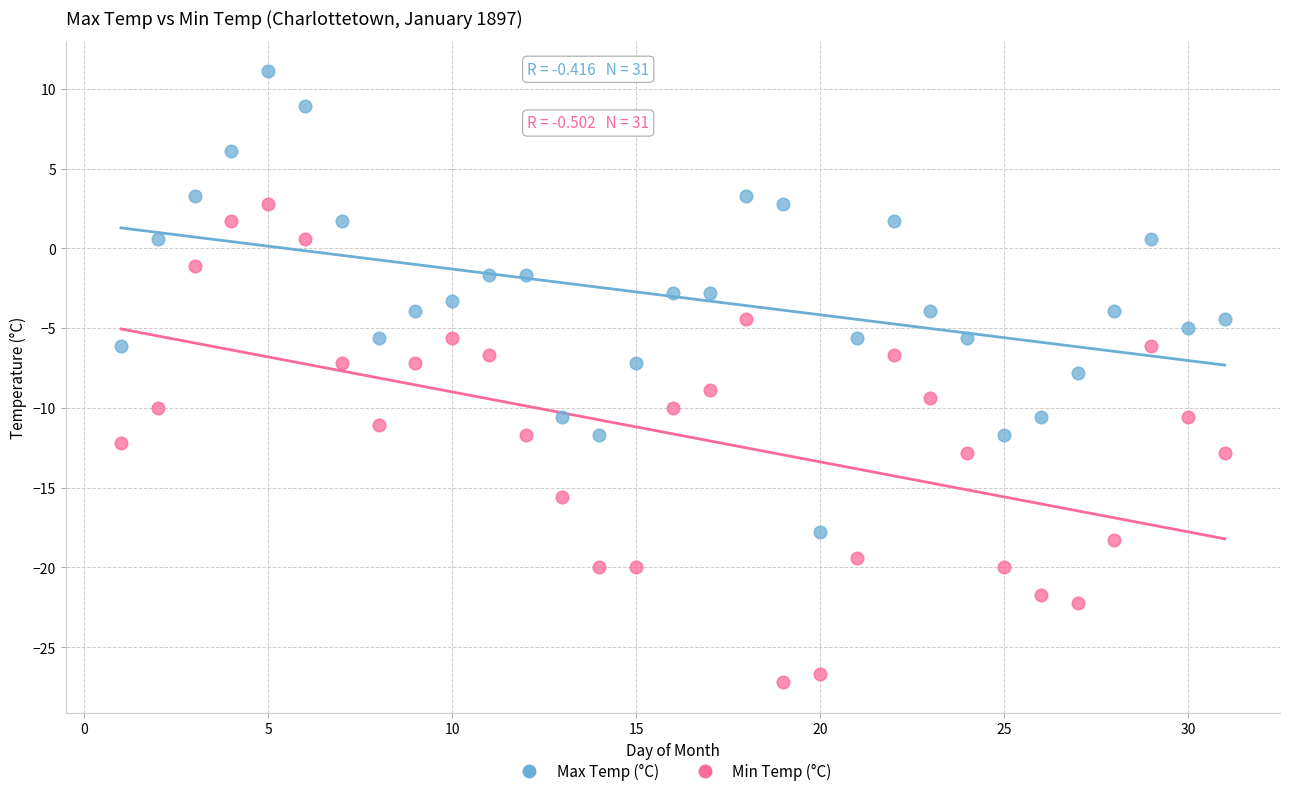

Across all data points, what is the range of Y values (max minus min)?

38.3